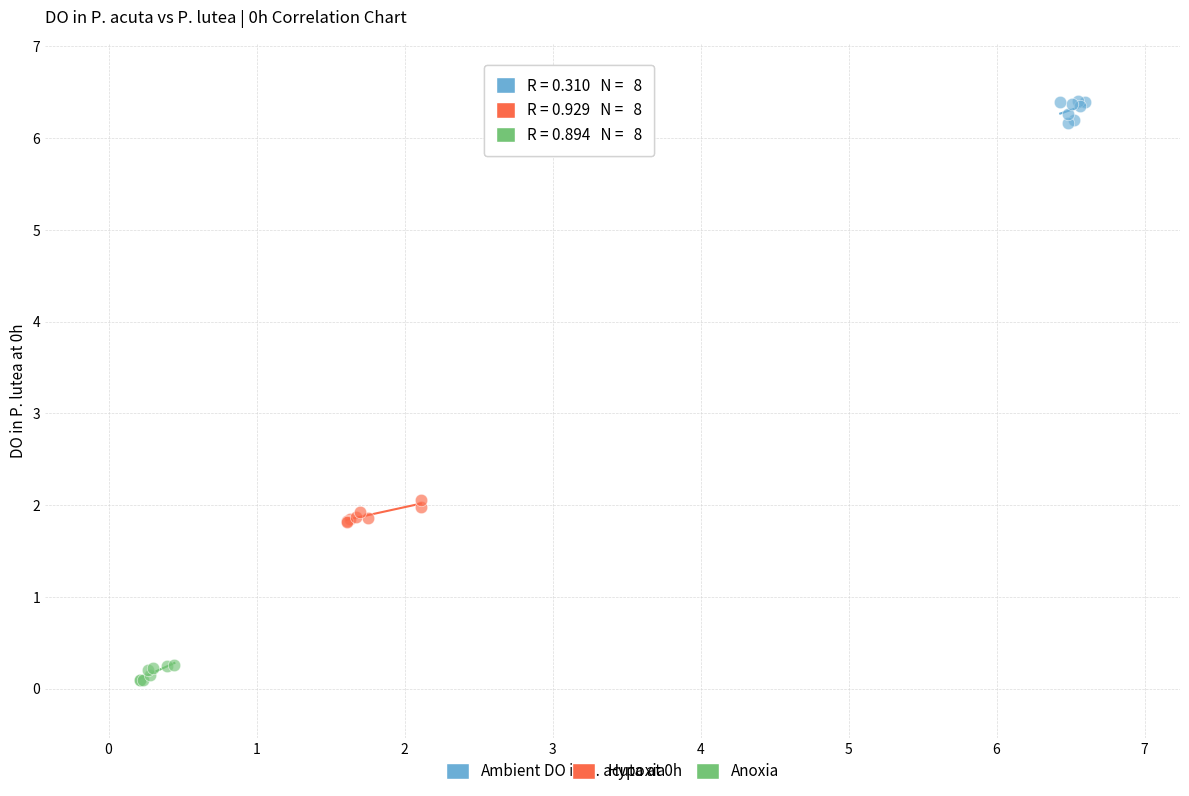

Which series contains the lowest Y value?

Anoxia